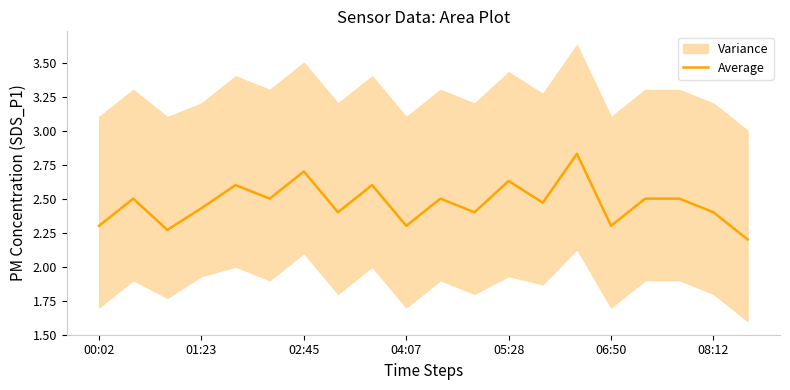

Is it true that the value at 16 is 2.5?

True